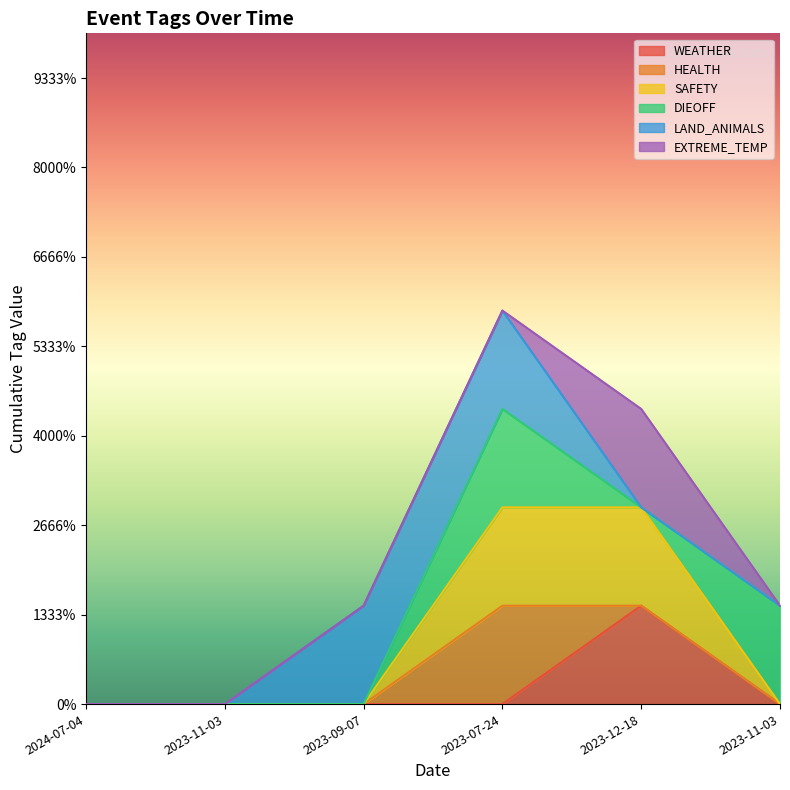

At how many categories does at least one series exceed 0?

4